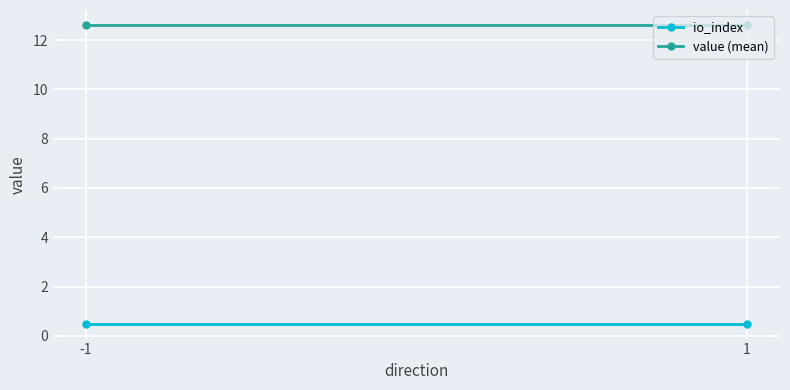

The value (mean) series shows 12.6 at -1. True or false?

True